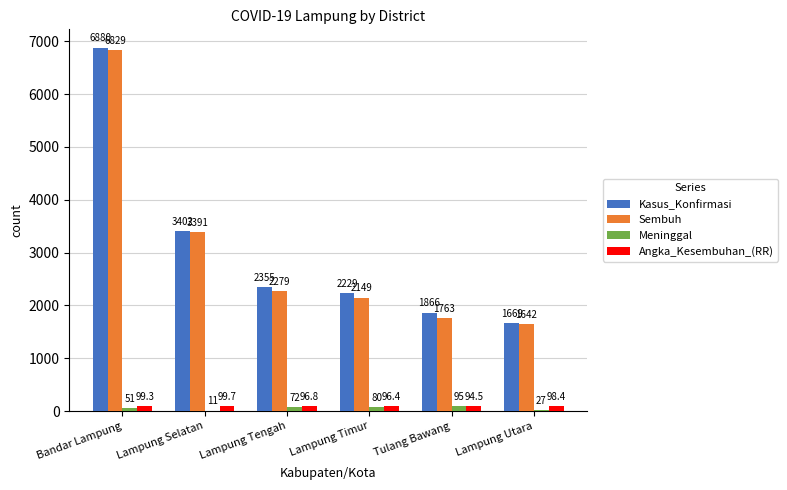

What is the maximum value for Sembuh?

6829.0